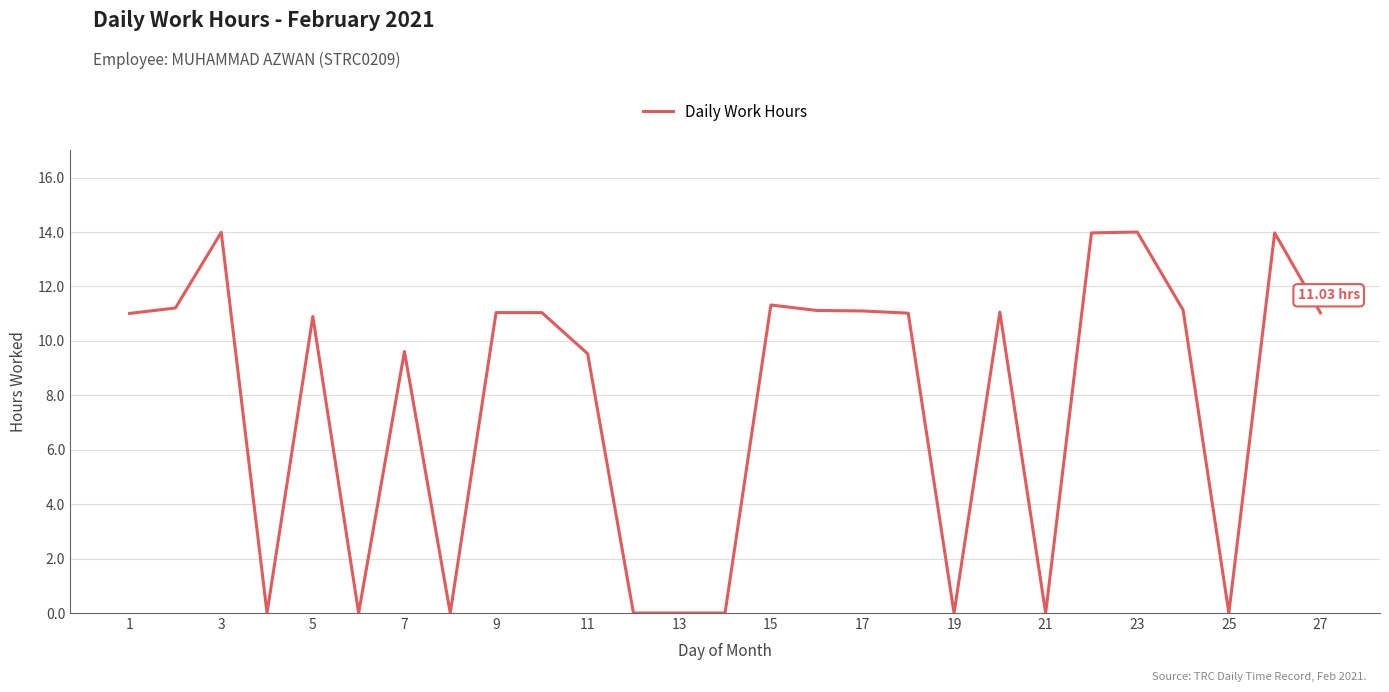

What is the difference between the maximum and minimum values?

14.0